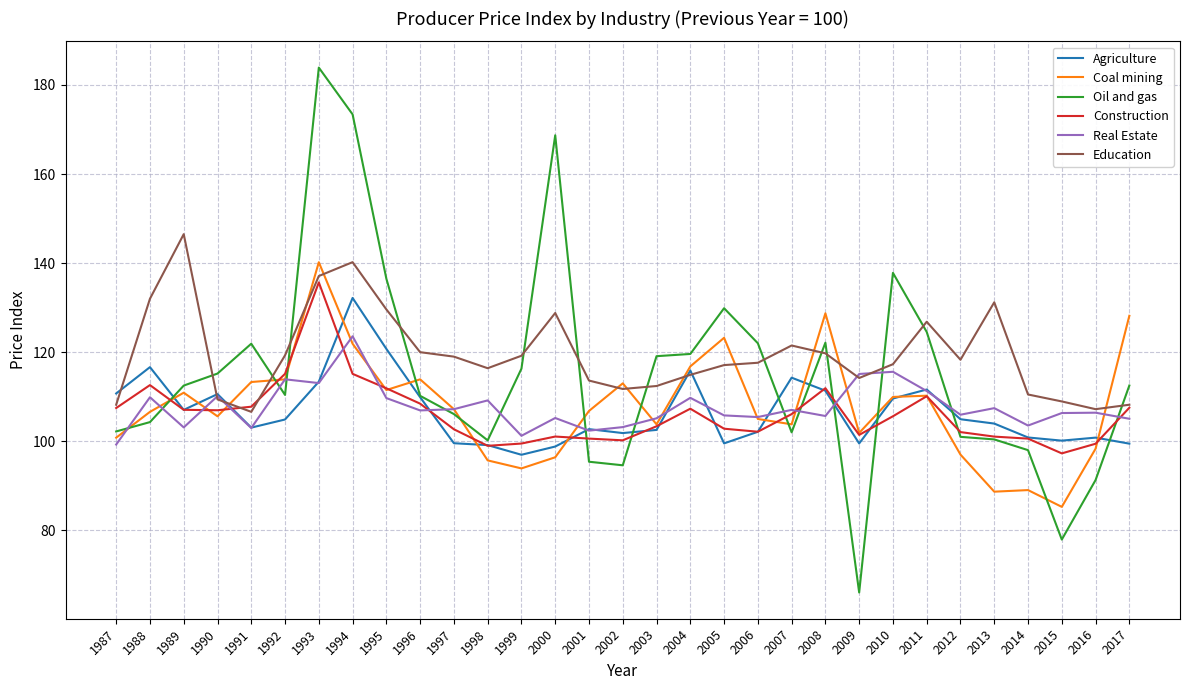

How many times do Education and Coal mining cross each other?

11